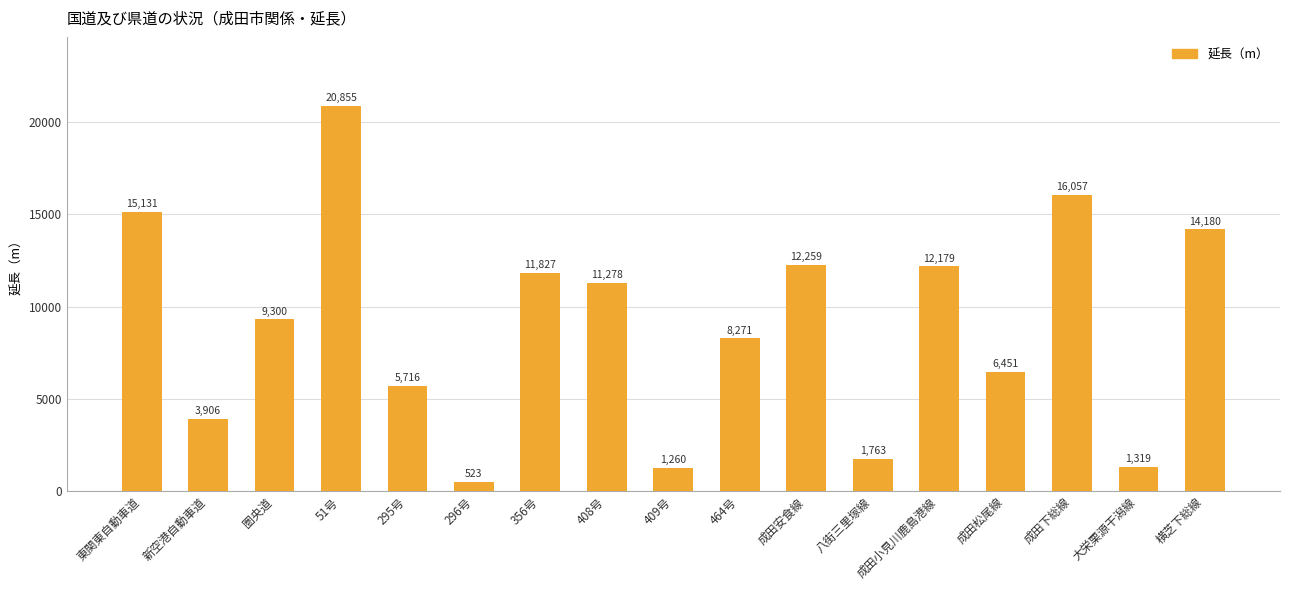

Is it true that the value at 大栄栗源干潟線 is 271?

False